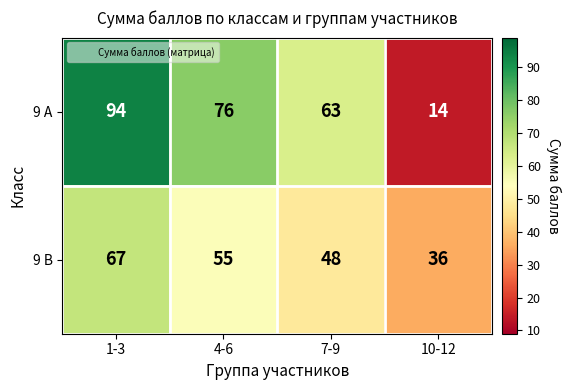

Which category has the highest value in the 9 В series?

1-3